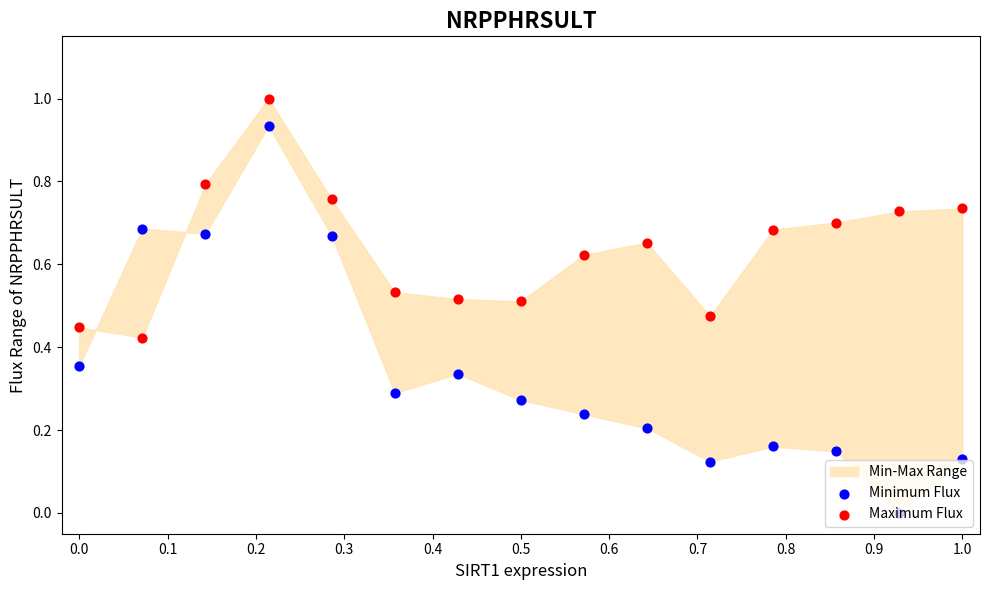

Which series has the widest spread of Y values?

Minimum Flux